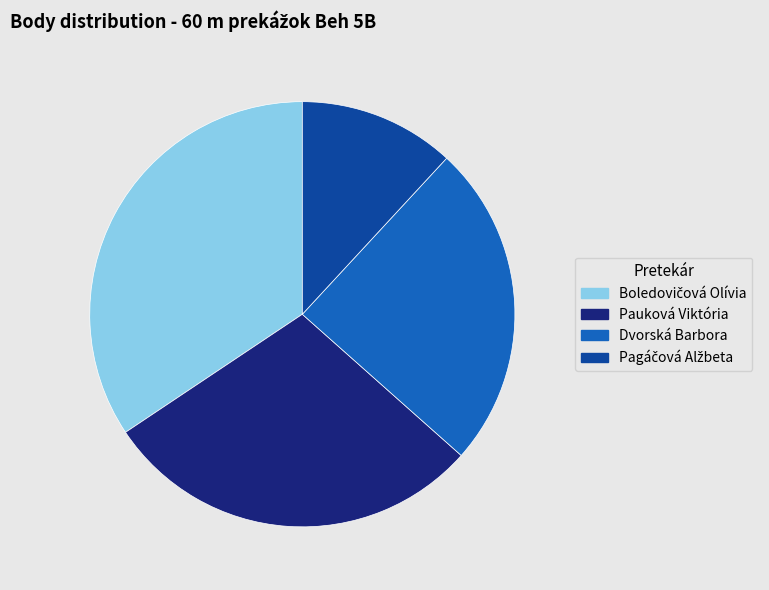

The Dvorská Barbora slice represents 25% of the pie. True or false?

True